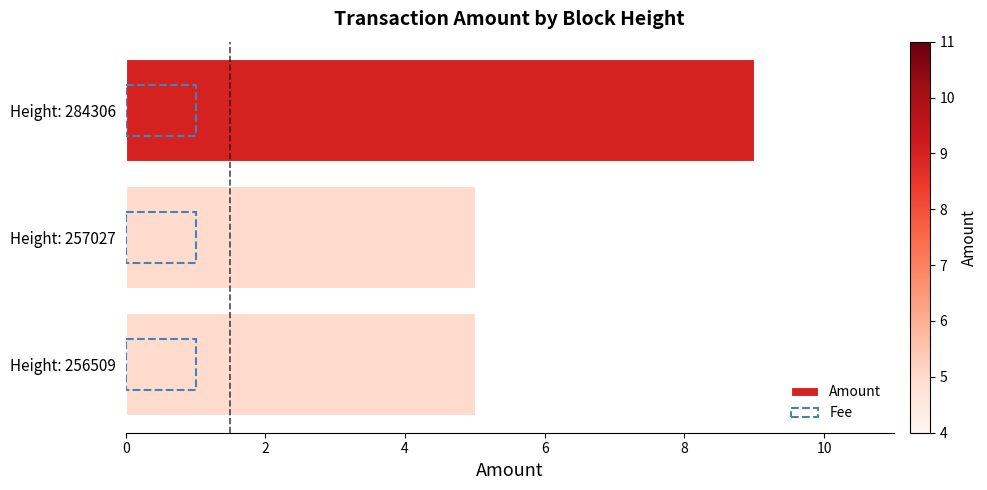

What are all the series names shown in the legend?

Amount, Fee